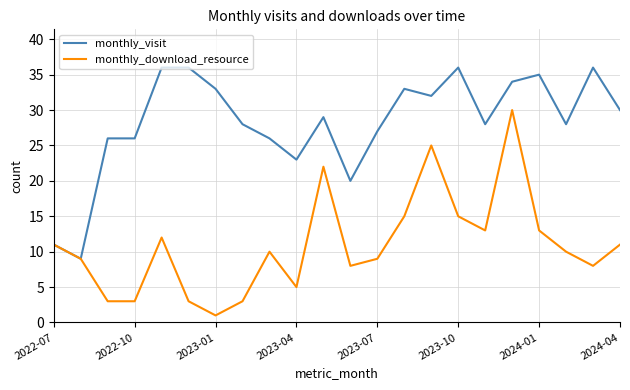

Rank the series by their average value, from lowest to highest.

monthly_download_resource, monthly_visit